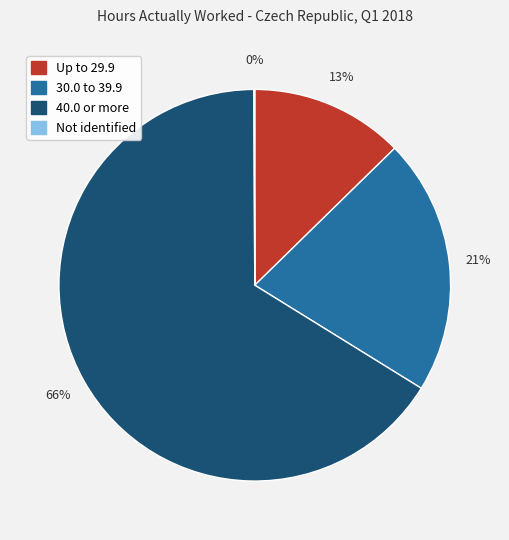

Which slice represents more than half of the pie?

40.0 or more